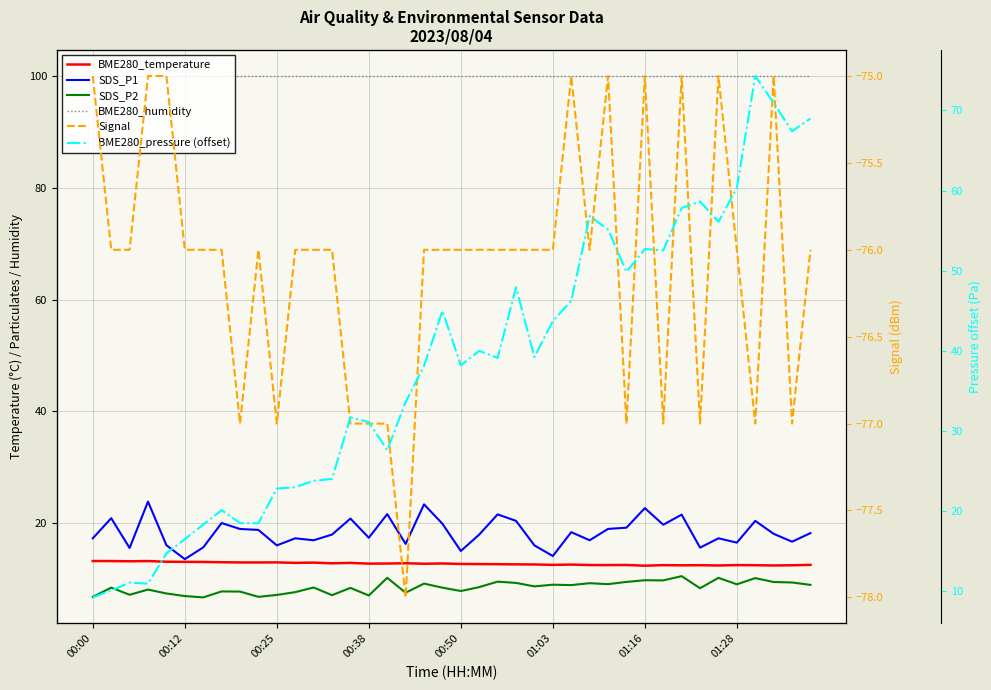

What are all the series names shown in the legend?

BME280_temperature, SDS_P1, SDS_P2, BME280_humidity, Signal, BME280_pressure (offset)